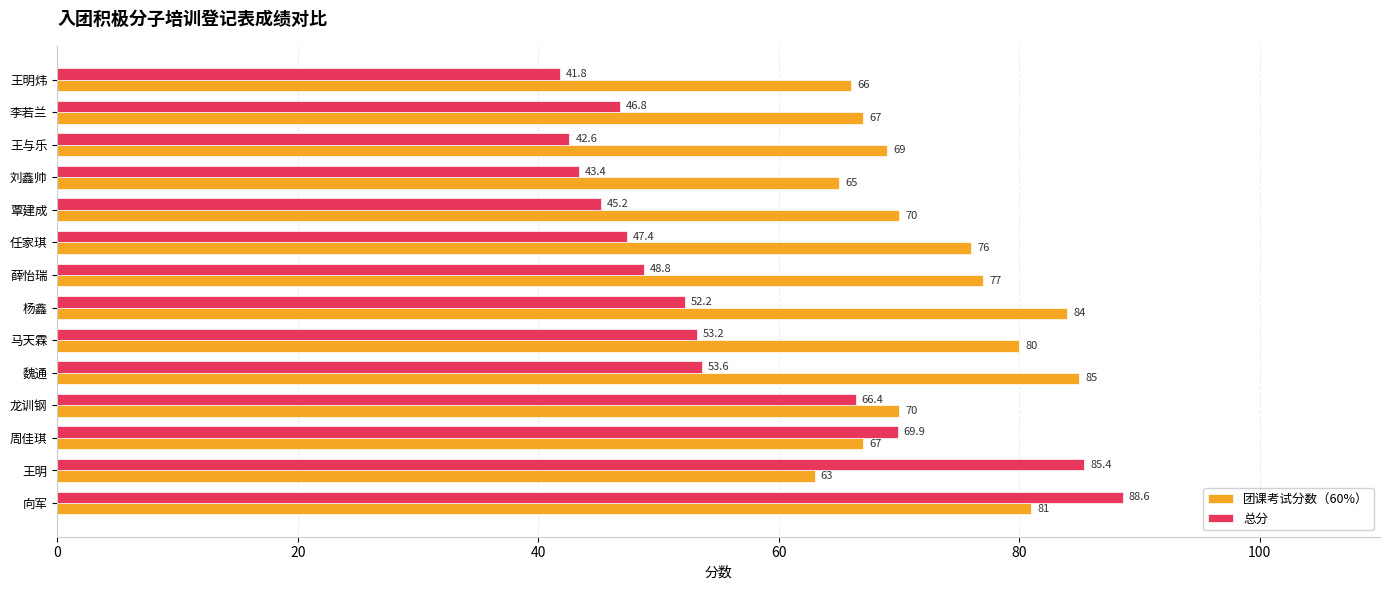

At how many categories does at least one series exceed 51?

14